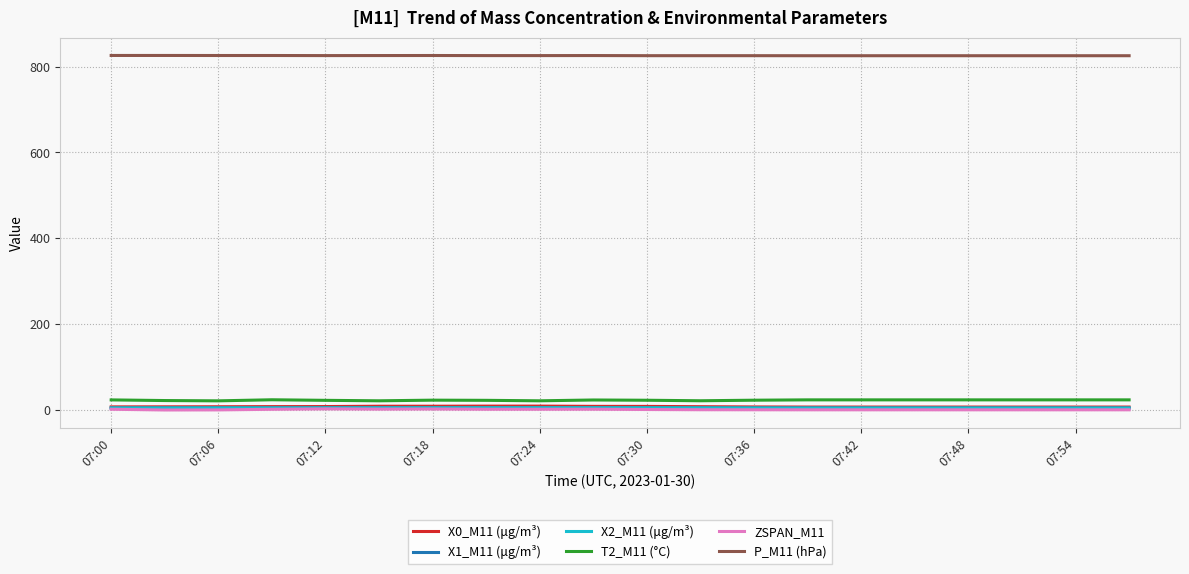

True or false: P_M11 (hPa) and ZSPAN_M11 intersect in this chart.

False